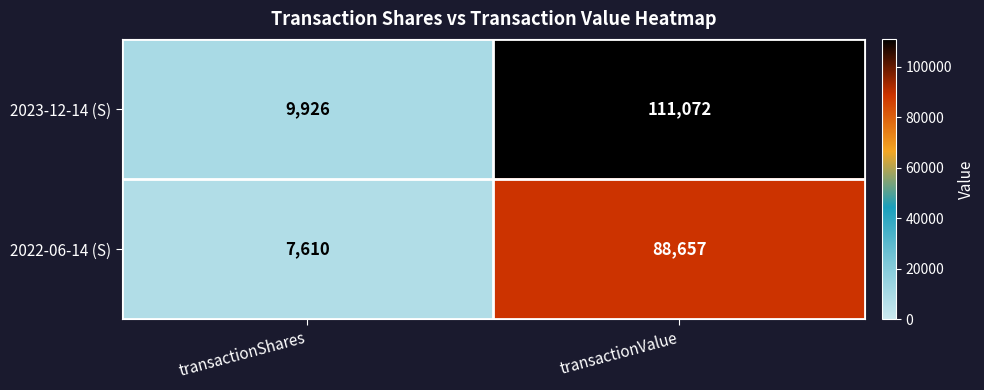

Reading left to right, extract all data points from this chart.

2023-12-14 (S): transactionShares=9926	transactionValue=111072
2022-06-14 (S): transactionShares=7610	transactionValue=88657